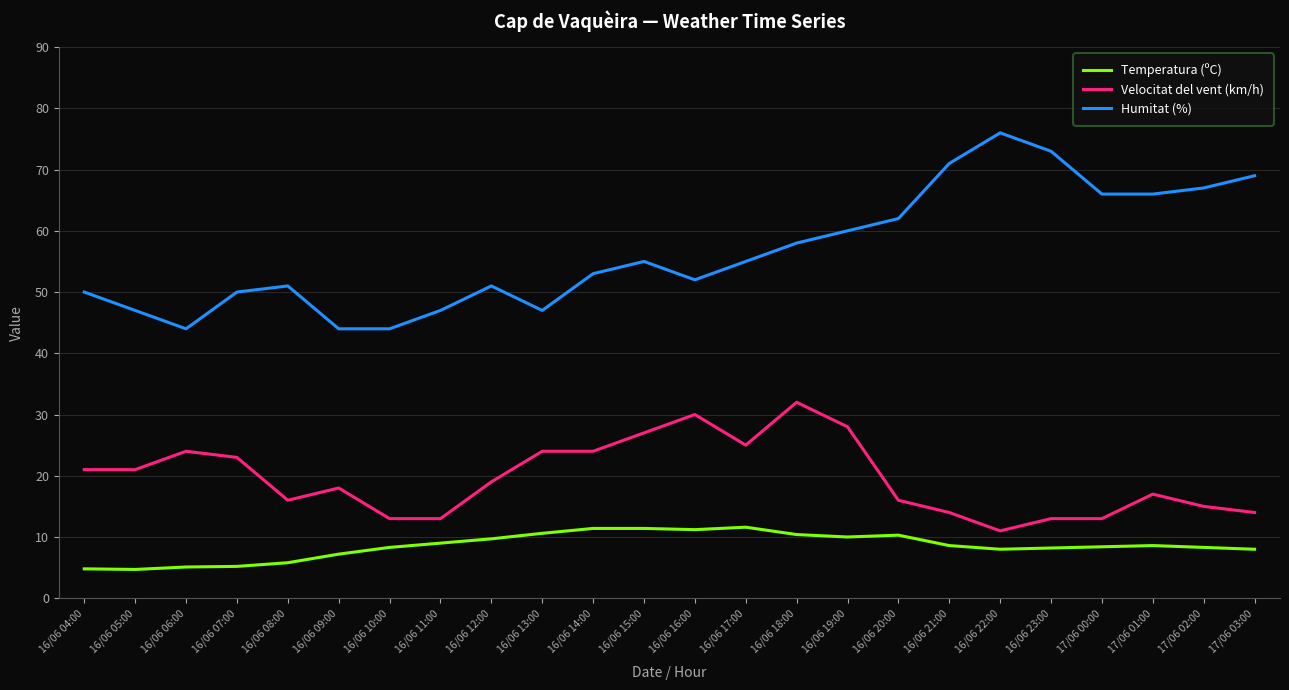

What is the minimum value for Humitat (%)?

44.0